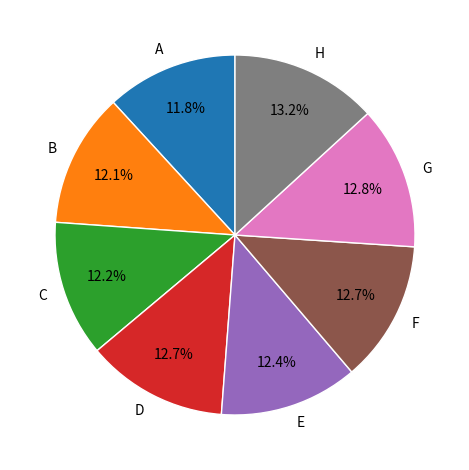

To the nearest percent, what percentage of the pie is A?

12%